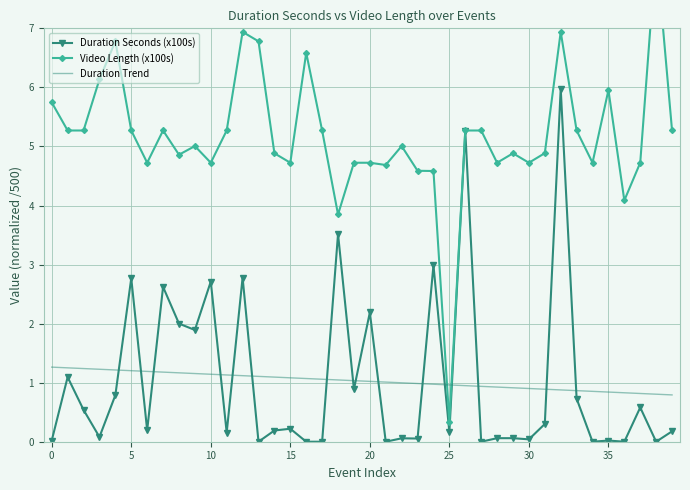

Reading left to right, transcribe all the data shown in this chart.

Duration Seconds (x100s): 0.0	1.1	0.5	0.1	0.8	2.8	0.2	2.6	2.0	1.9	2.7	0.2	2.8	0.0	0.2	0.2	0.0	0.0	3.5	0.9	2.2	0.0	0.1	0.1	3.0	0.2	5.3	0.0	0.1	0.1	0.0	0.3	6.0	0.7	0.0	0.0	0.0	0.6	0.0	0.2
Video Length (x100s): 5.7	5.3	5.3	6.1	6.8	5.3	4.7	5.3	4.9	5.0	4.7	5.3	6.9	6.8	4.9	4.7	6.6	5.3	3.8	4.7	4.7	4.7	5.0	4.6	4.6	0.3	5.3	5.3	4.7	4.9	4.7	4.9	6.9	5.3	4.7	6.0	4.1	4.7	8.3	5.3
Duration Trend: 1.3	1.3	1.2	1.2	1.2	1.2	1.2	1.2	1.2	1.2	1.1	1.1	1.1	1.1	1.1	1.1	1.1	1.1	1.0	1.0	1.0	1.0	1.0	1.0	1.0	1.0	0.9	0.9	0.9	0.9	0.9	0.9	0.9	0.9	0.9	0.8	0.8	0.8	0.8	0.8